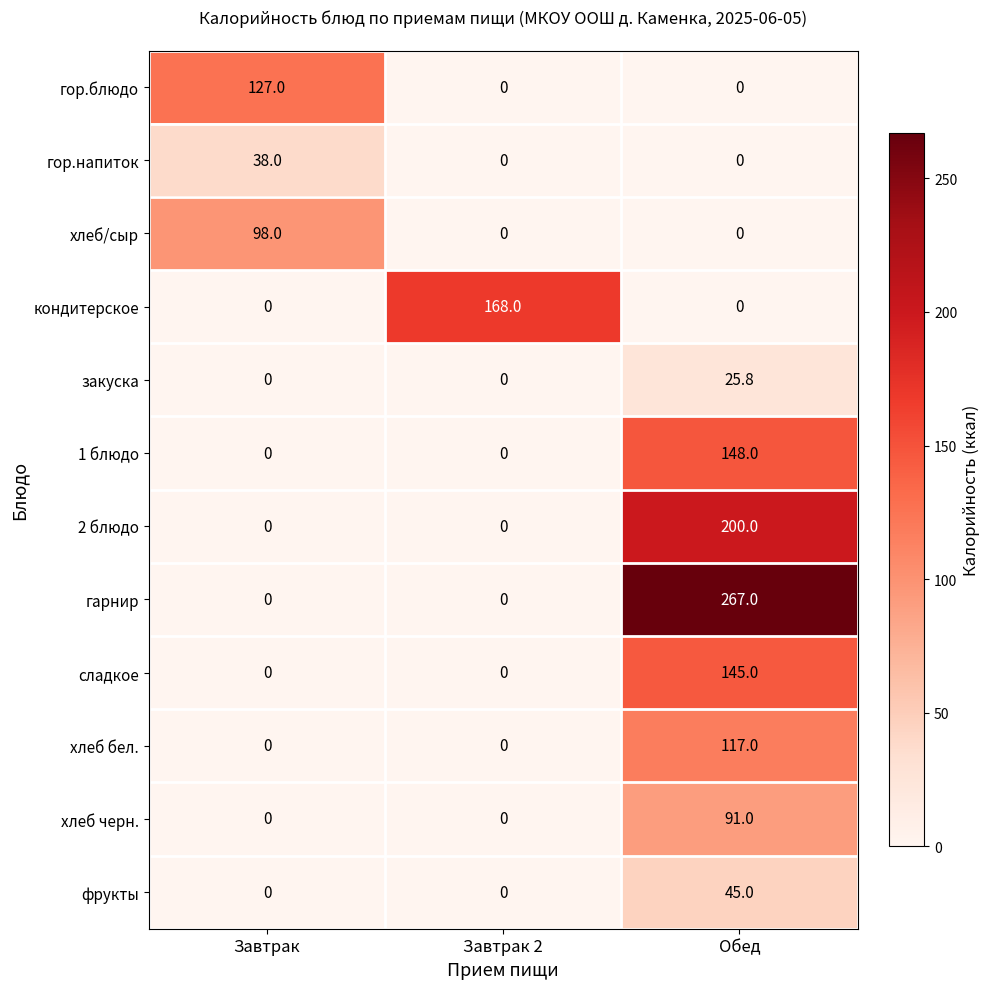

At how many categories does at least one series exceed 18?

3